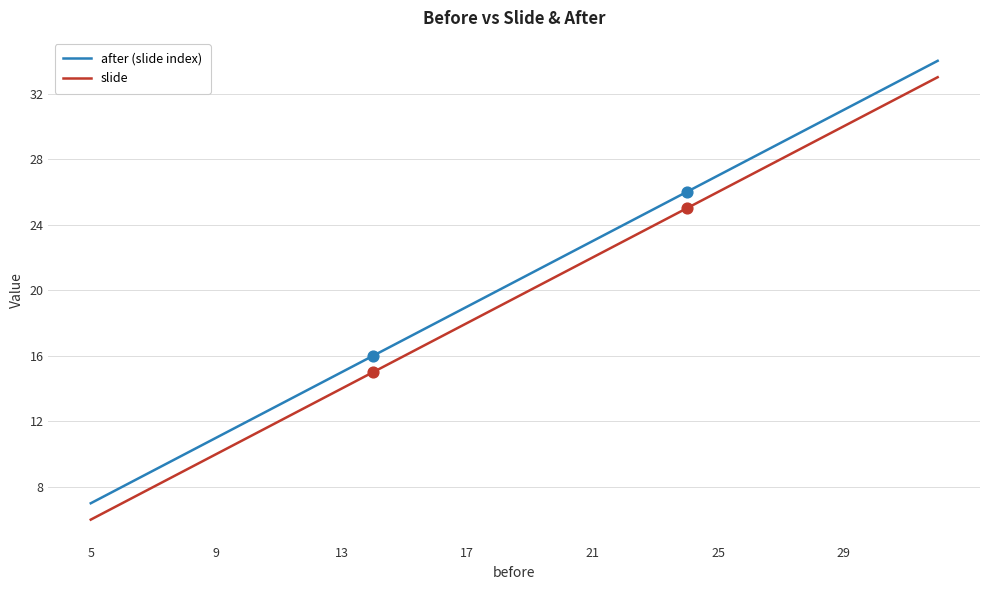

What is the highest value of the slide series?

33